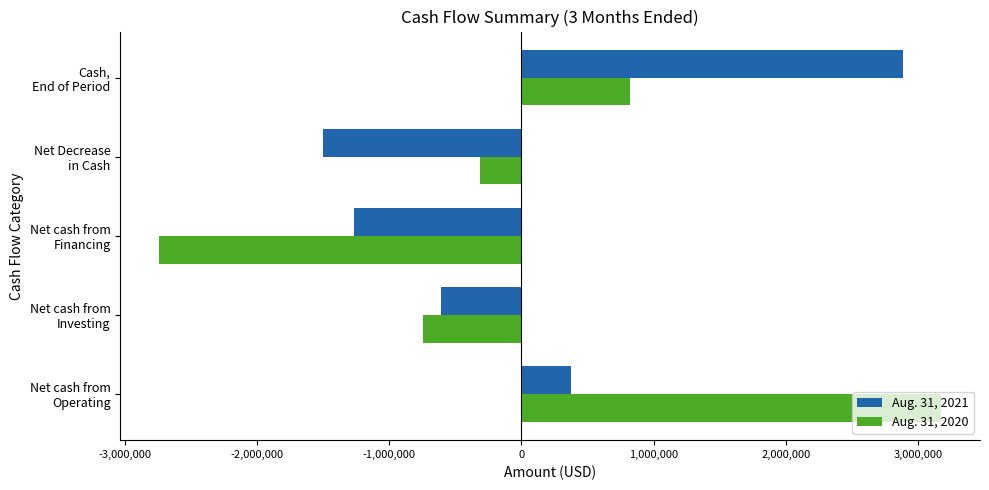

What is the maximum value for Aug. 31, 2020?

3174100